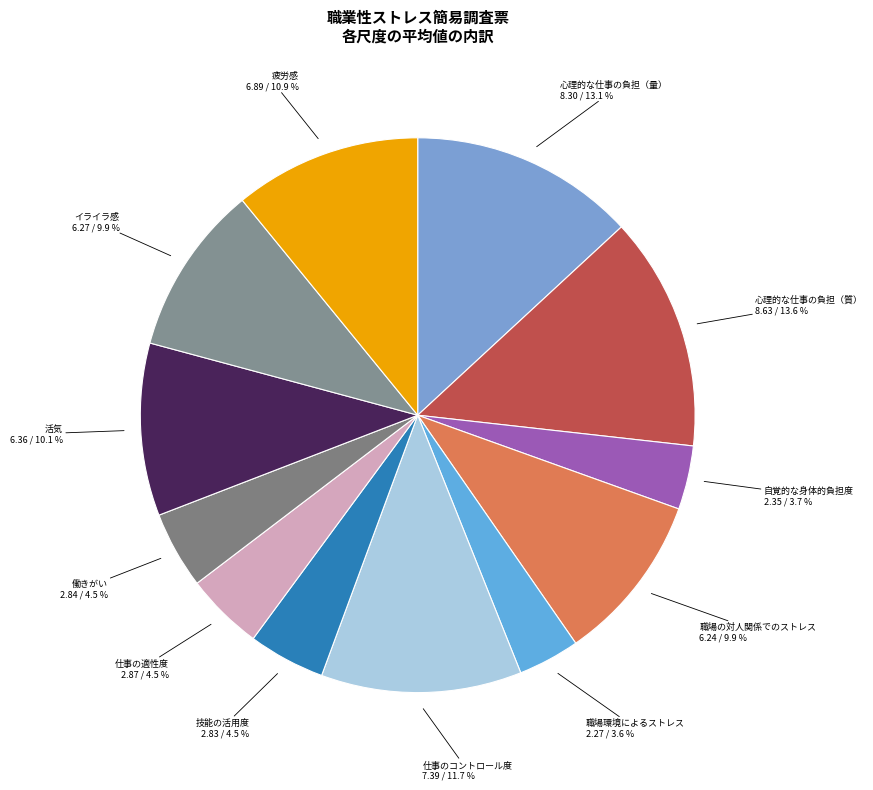

How many segments does this pie chart have?

12